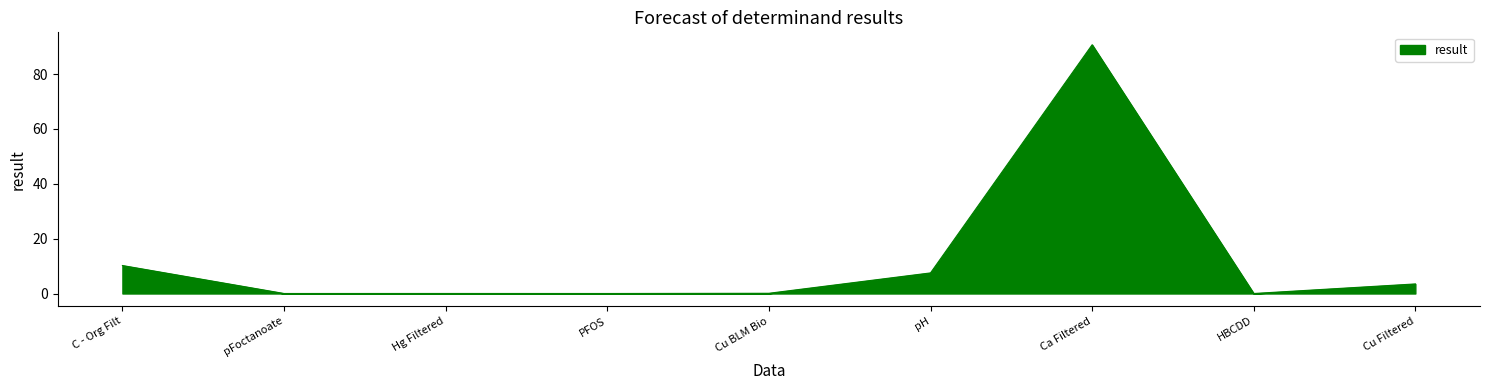

True or false: the data shows 90.7 at Ca Filtered.

True